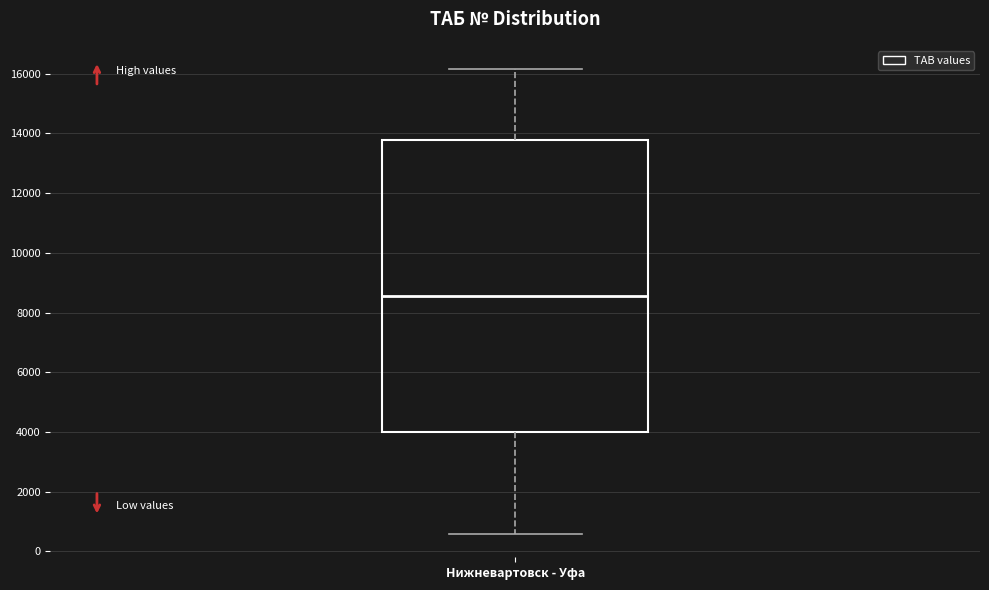

Transcribe this box plot: give where the median line is, the range the box spans, and where the two whiskers end, as read against the y-axis. The values are not printed on the chart, so give them approximately, as read against the axis.

median 8600, box 4000 to 13800, whiskers 600 to 16200